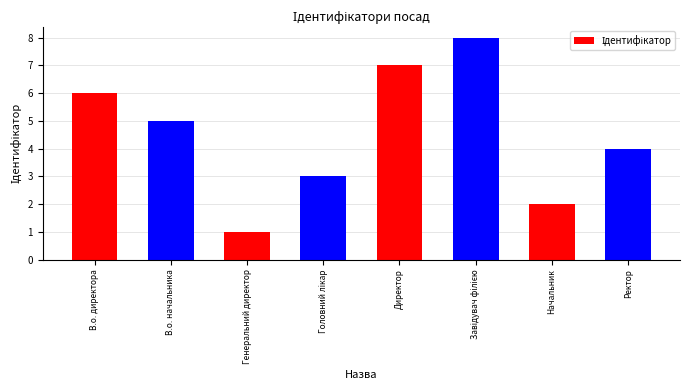

Reading left to right, list all the values displayed in this chart.

6	5	1	3	7	8	2	4